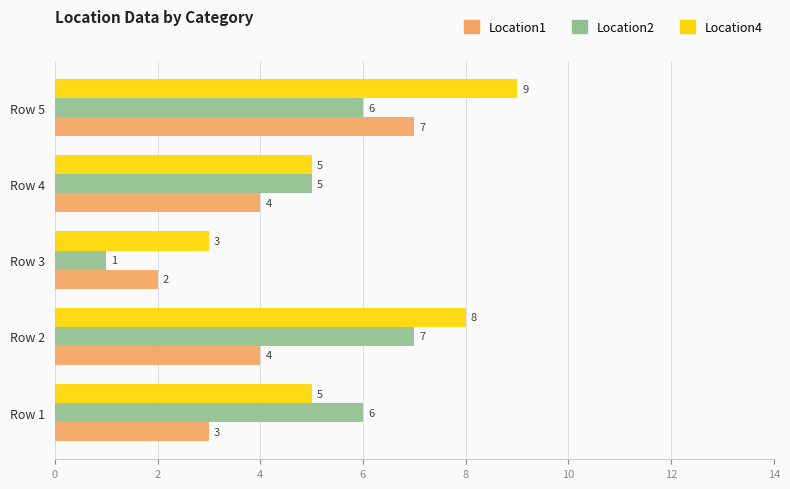

Between Row 2 and Row 4, which series saw the biggest shift?

Location4